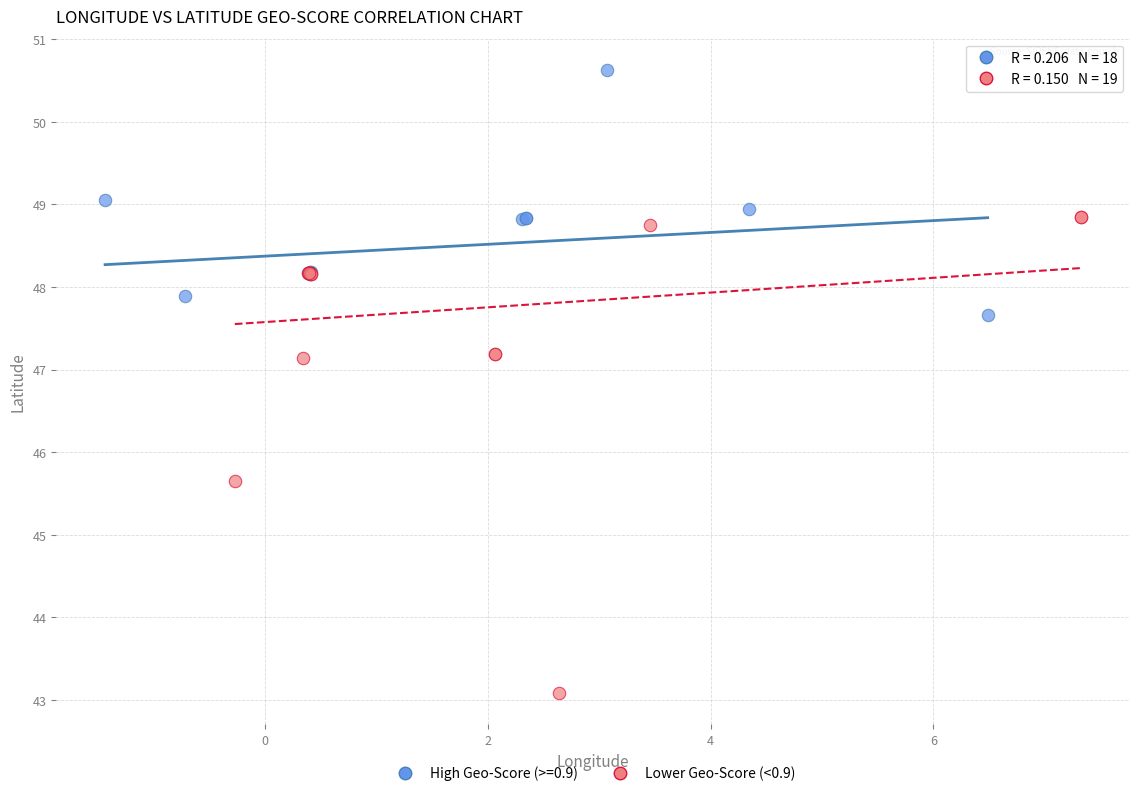

Which series contains the lowest Y value?

Lower Geo-Score (<0.9)